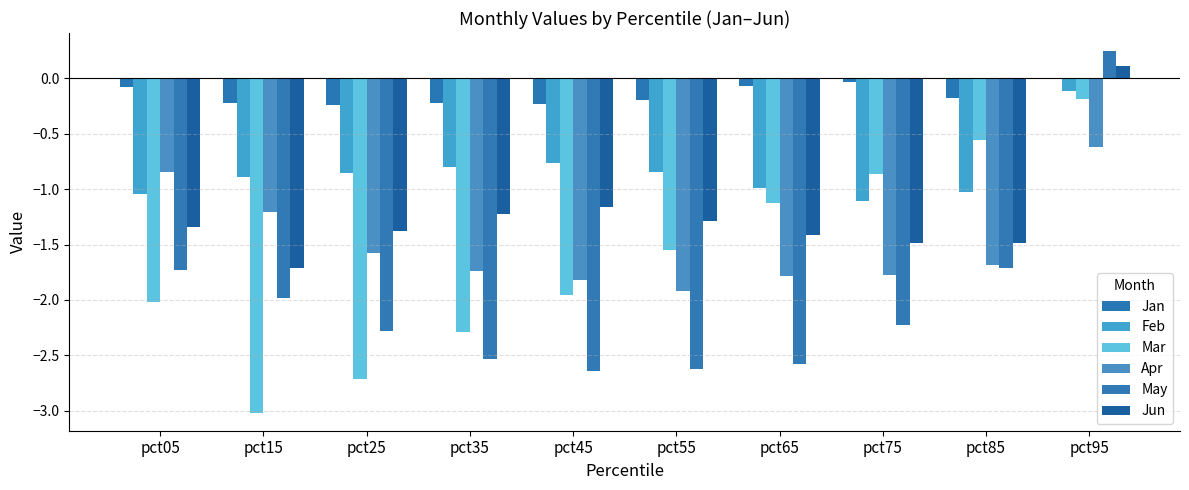

True or false: Feb has a value of -1.1 at pct75.

True